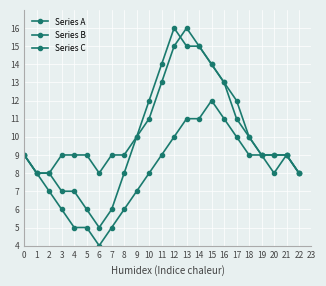

The Series B series shows 9 at 21. True or false?

True